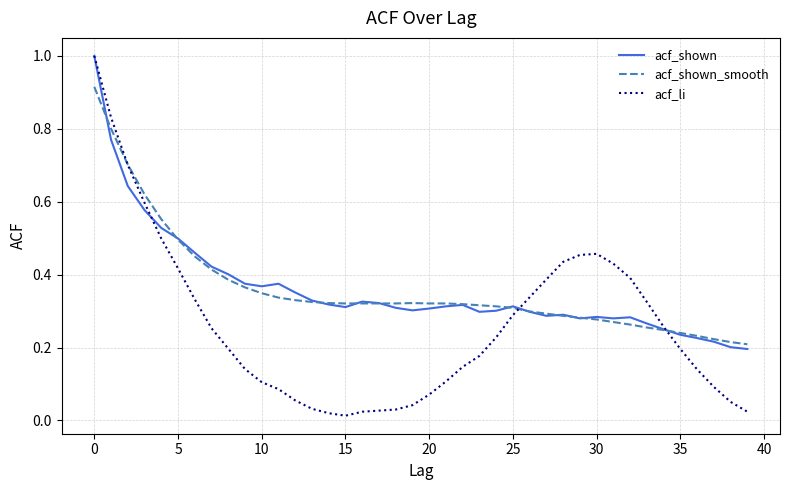

Which series has the largest range (max minus min)?

acf_li